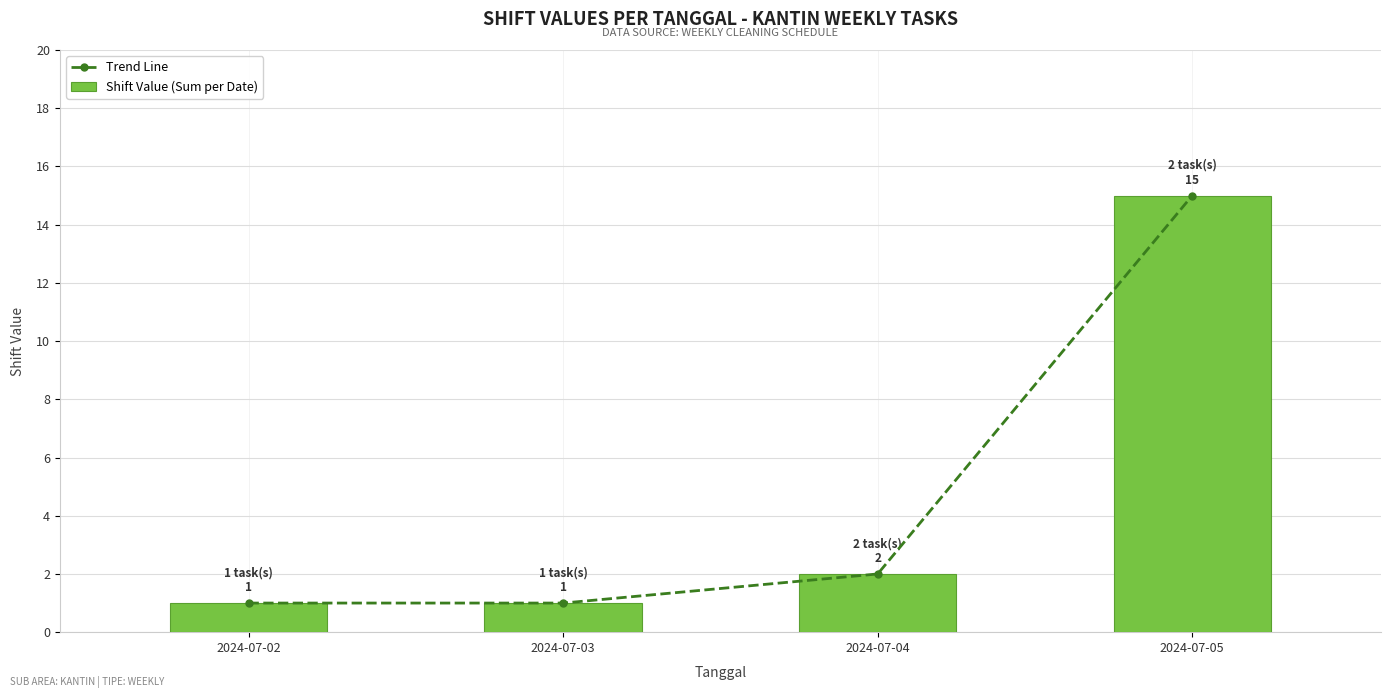

Reading left to right, extract all data points from this chart.

Trend Line: 1	1	2	15
Shift Value (Sum per Date): 1	1	2	15